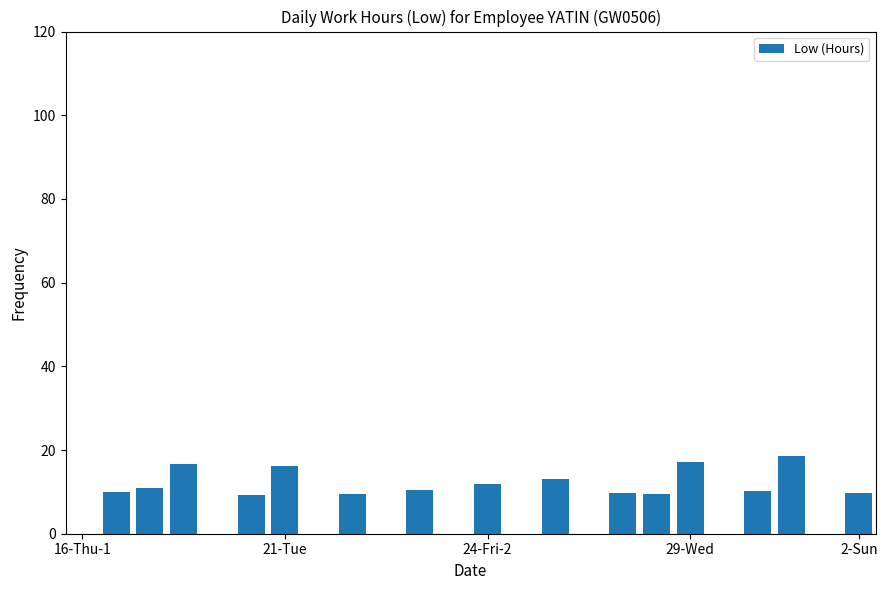

What is the greatest value displayed?

18.5